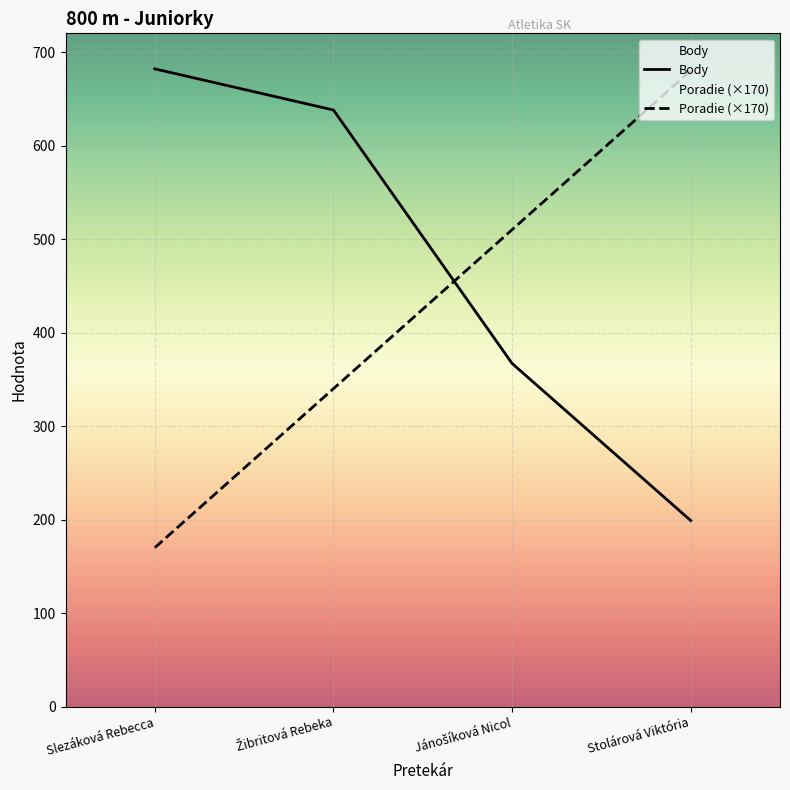

What is the sum of the Body values at Jánošíková Nicol and Slezáková Rebecca?

1049